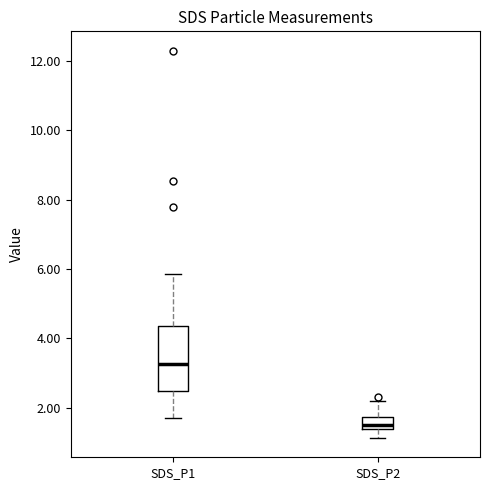

Where does the upper whisker of the box for SDS_P2 end on the y-axis? The values are not printed on the chart, so give them approximately, as read against the axis.

2.2